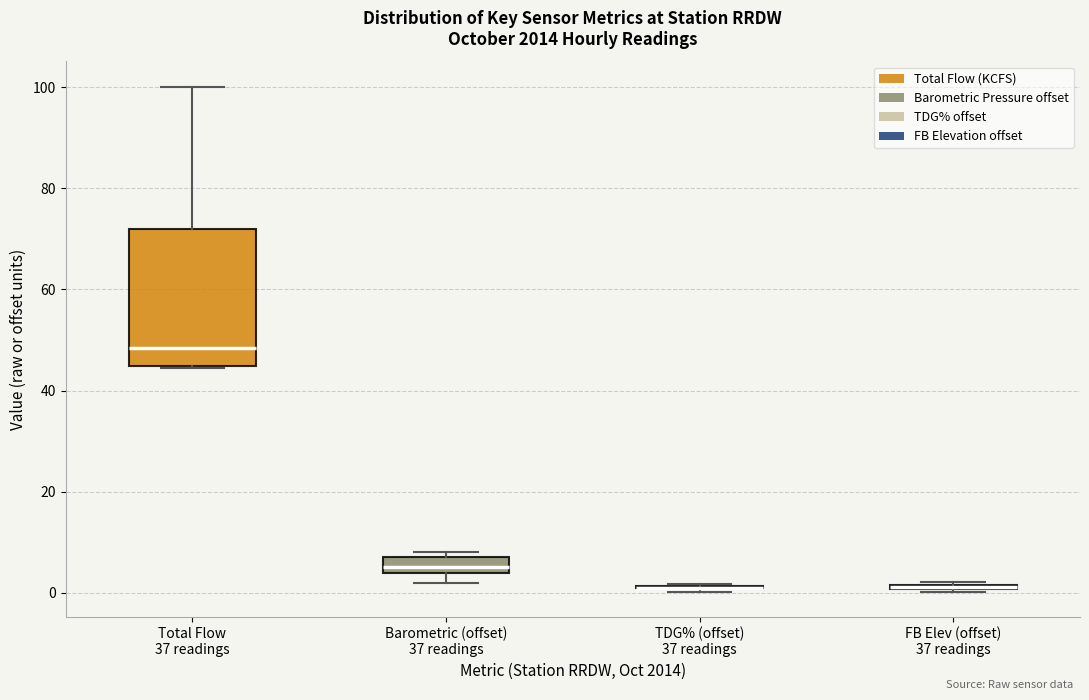

Where is the lower edge of the box for Total Flow 37 readings on the y-axis? The values are not printed on the chart, so give them approximately, as read against the axis.

44